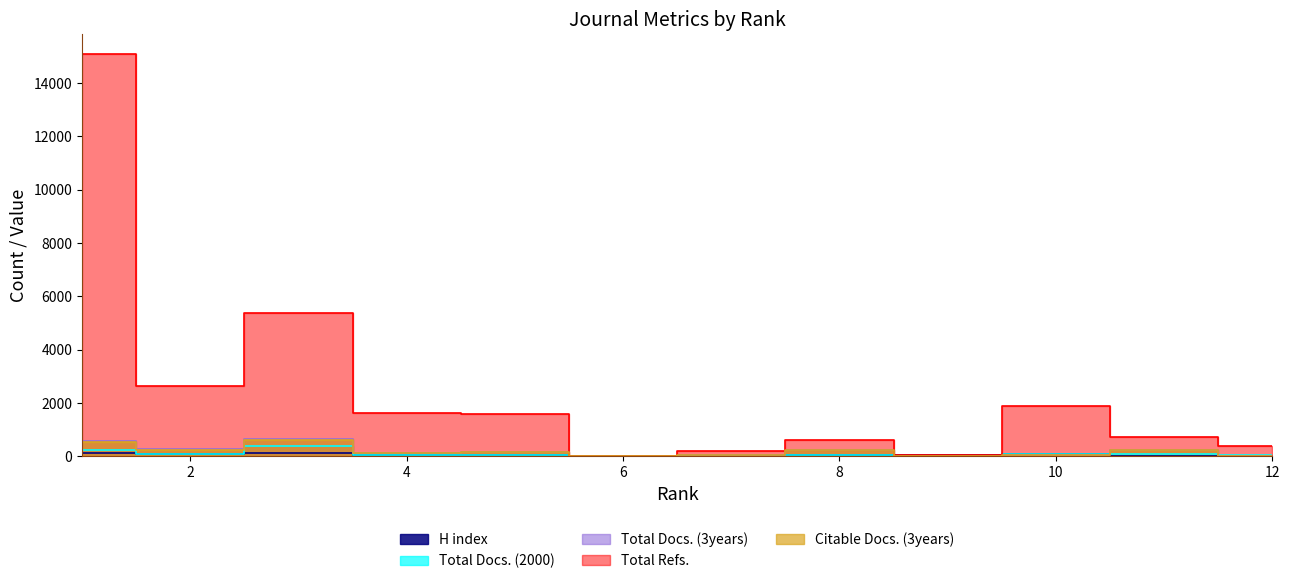

Where does the Total Docs. (3years) series first go above 173?

1